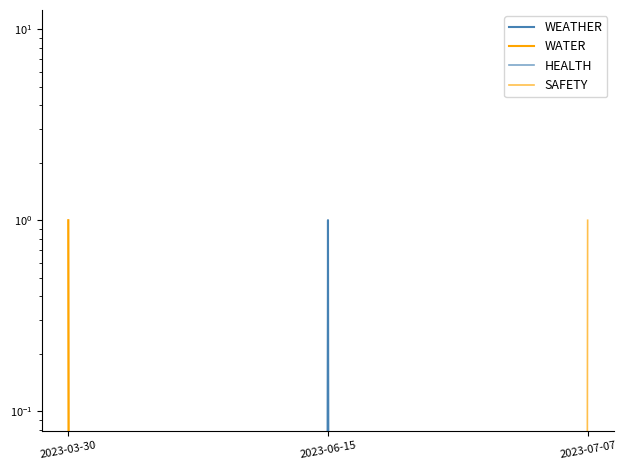

What is the highest value of the HEALTH series?

1